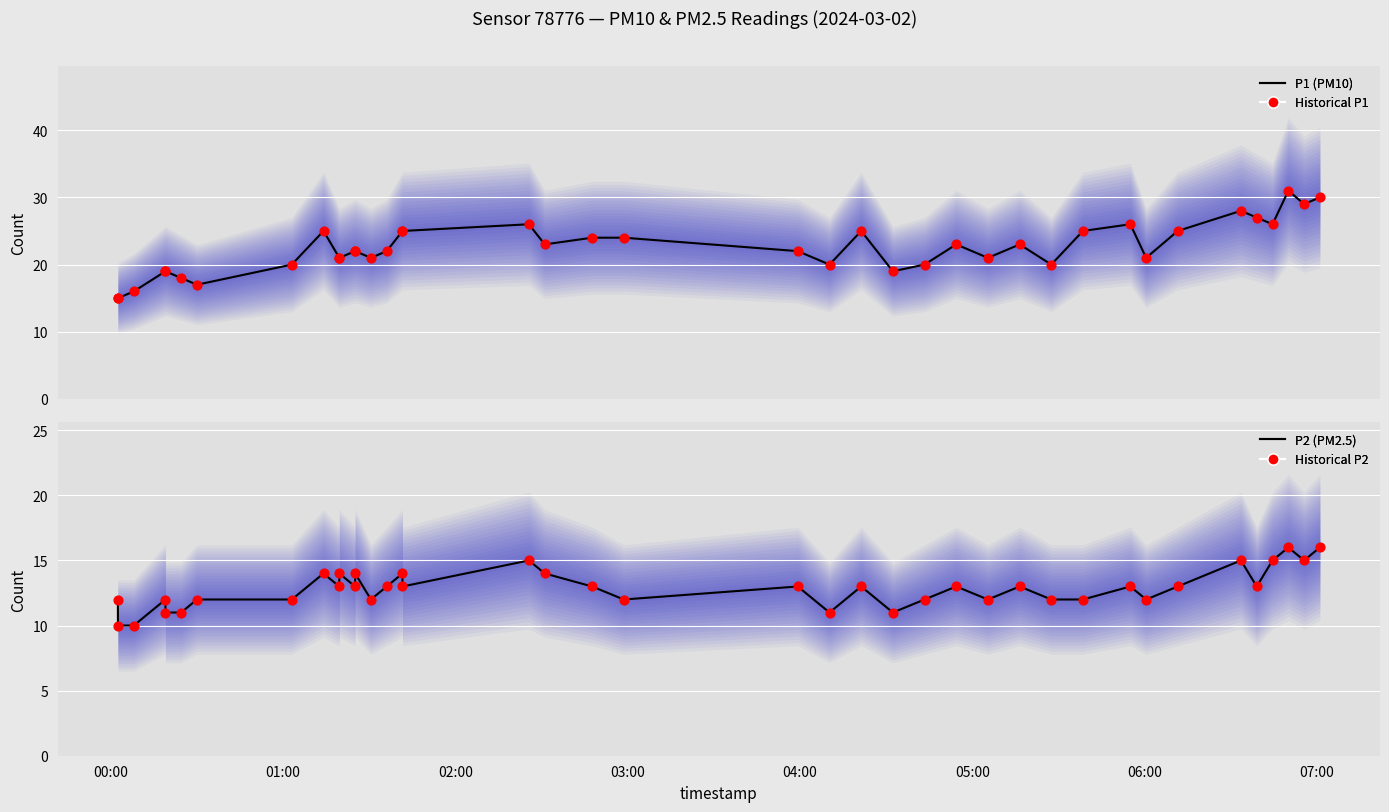

Which series reaches the minimum Y coordinate?

P2 (PM2.5)